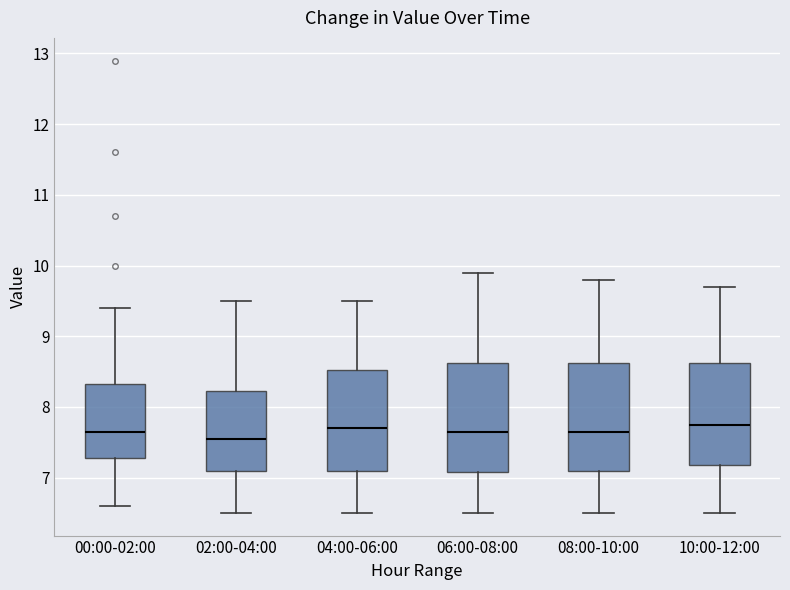

Reading left to right, transcribe this box plot: for each box, give where its median line is, the range the box spans, and where its two whiskers end, as read against the y-axis. The values are not printed on the chart, so give them approximately, as read against the axis.

00:00-02:00: median 7.7, box 7.3 to 8.3, whiskers 6.6 to 9.4
02:00-04:00: median 7.6, box 7.1 to 8.2, whiskers 6.5 to 9.5
04:00-06:00: median 7.7, box 7.1 to 8.5, whiskers 6.5 to 9.5
06:00-08:00: median 7.7, box 7.1 to 8.6, whiskers 6.5 to 9.9
08:00-10:00: median 7.7, box 7.1 to 8.6, whiskers 6.5 to 9.8
10:00-12:00: median 7.8, box 7.2 to 8.6, whiskers 6.5 to 9.7